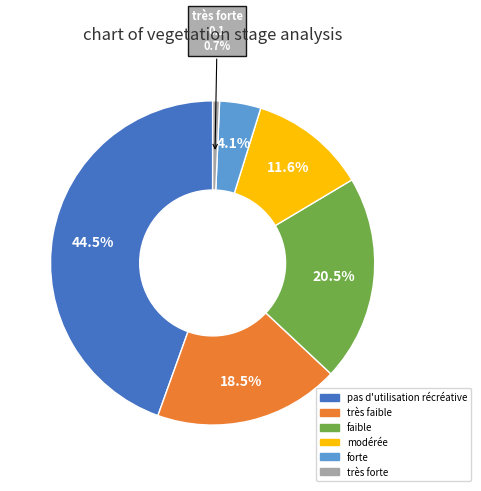

Rank the categories by value from highest to lowest.

pas d'utilisation récréative, faible, très faible, modérée, forte, très forte